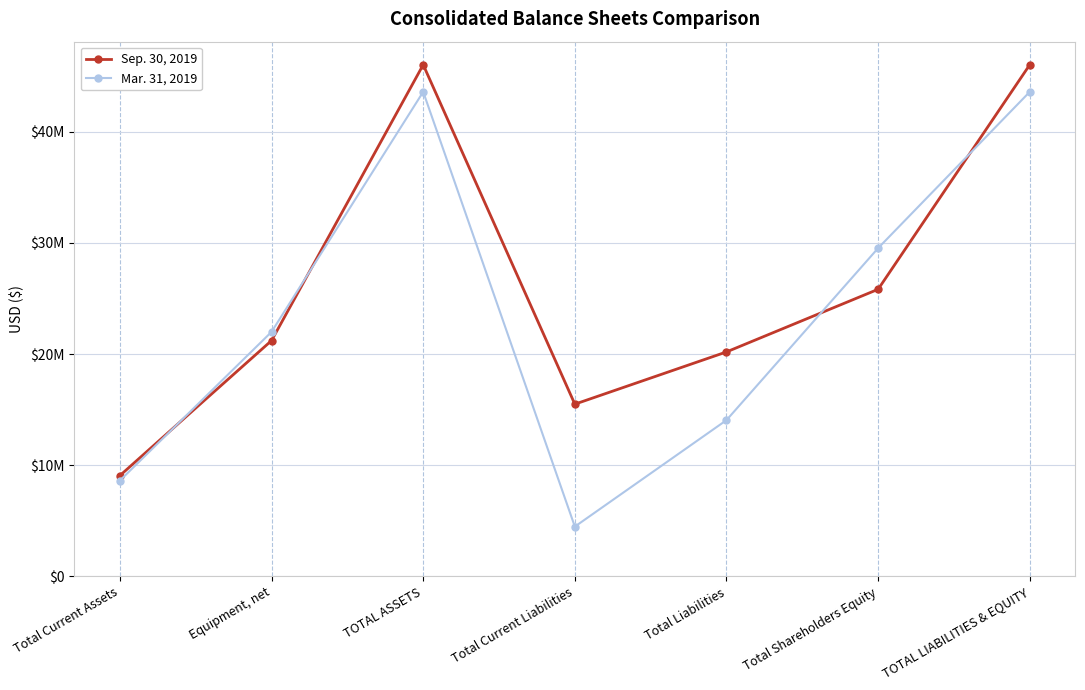

What is the difference between the maximum and minimum values in the Mar. 31, 2019 series?

39104789